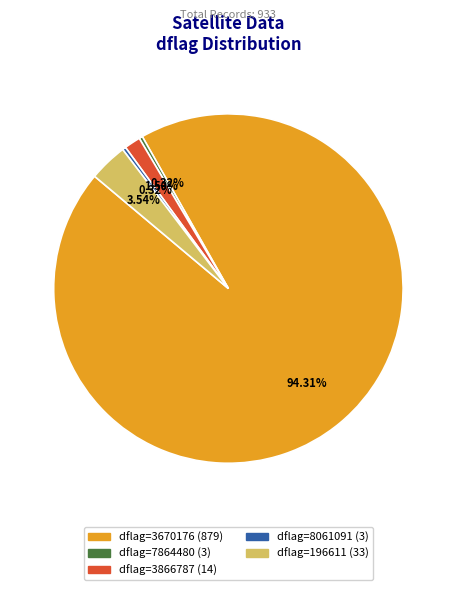

To the nearest percent, what is the average slice percentage?

20%